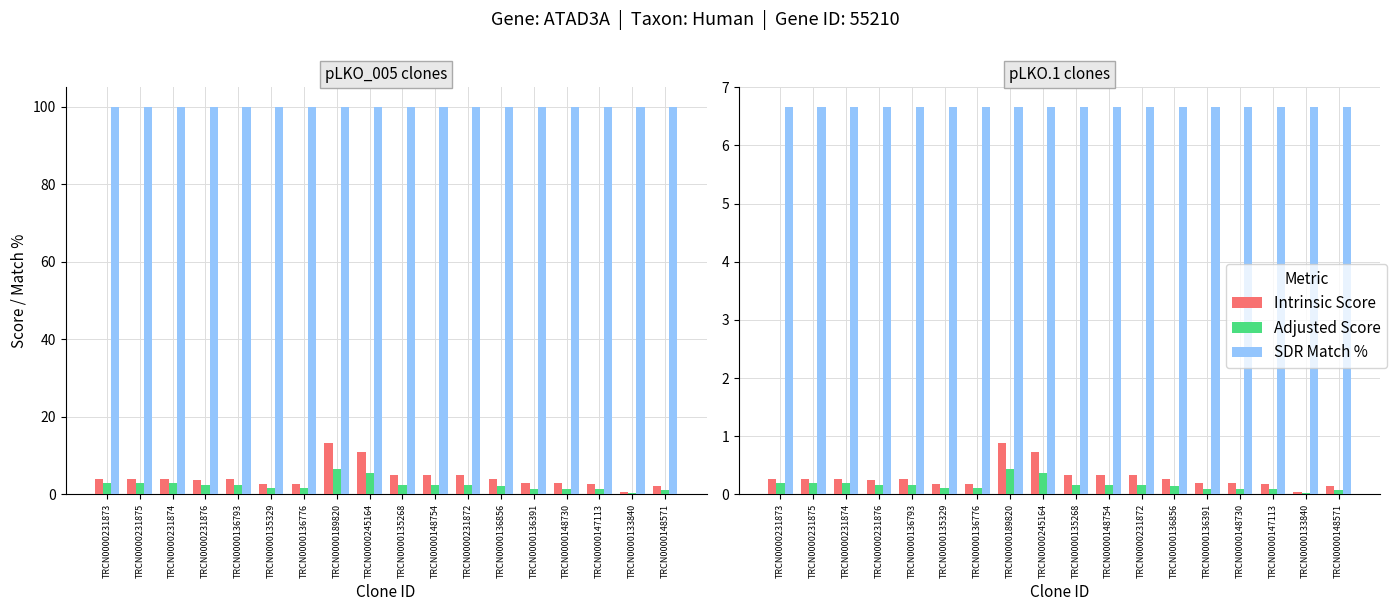

The value of SDR Match % at TRCN0000135268 is 6.7. True or false?

True